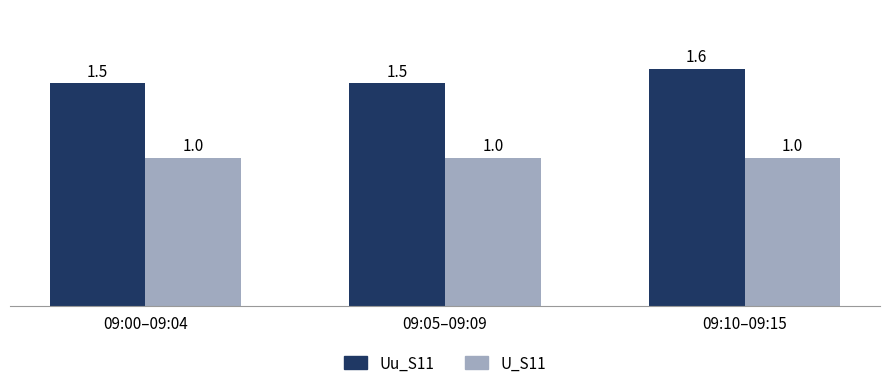

Rank the series by their maximum value, from highest to lowest.

Uu_S11, U_S11